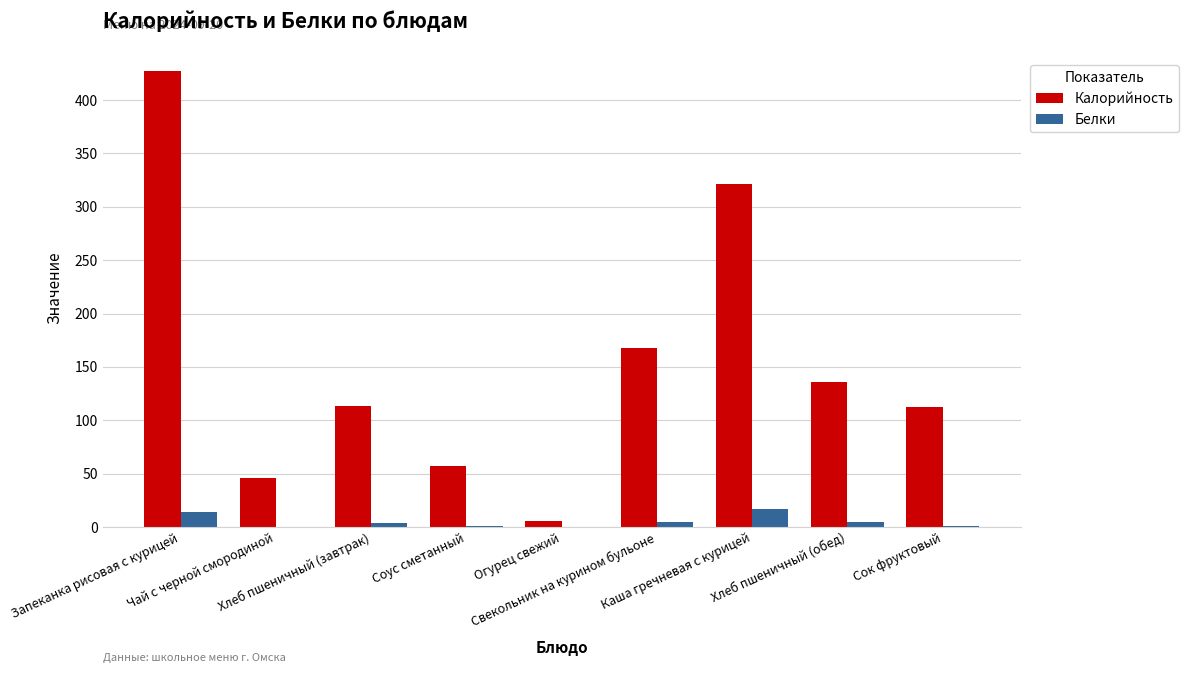

How many categories are shown in the chart?

9